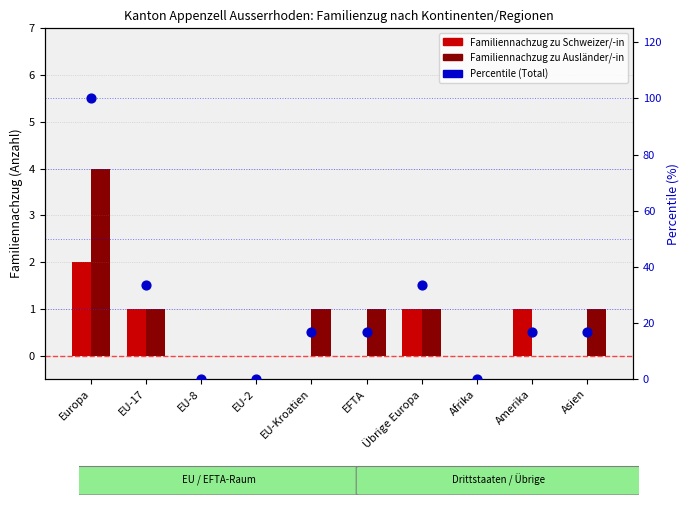

Is the value of Percentile (Total) at EU-Kroatien greater than the value of Familiennachzug zu Schweizer/-in at Amerika?

Yes